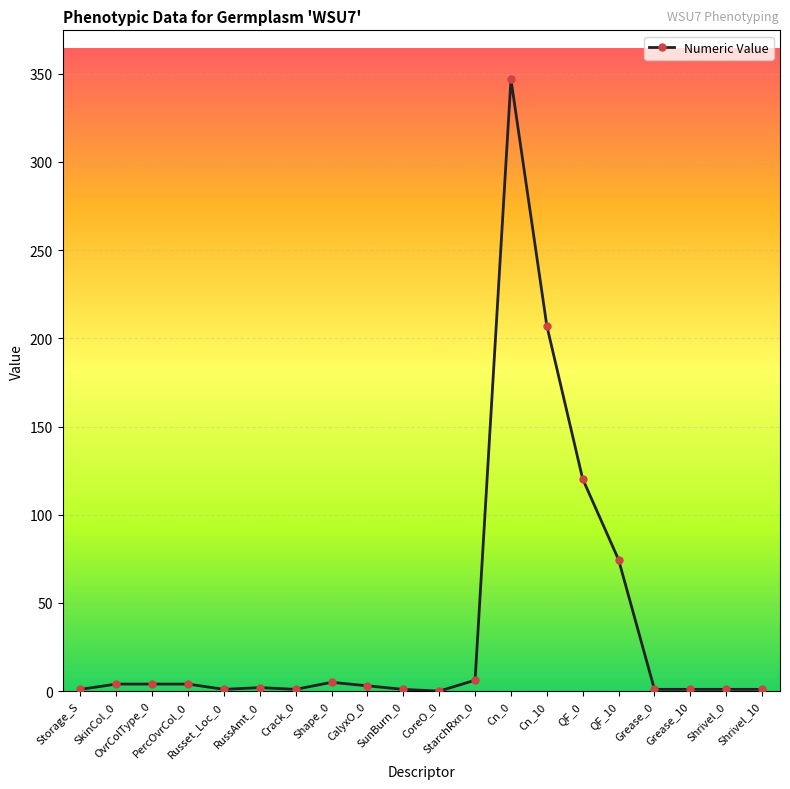

What is the difference between the maximum and minimum values?

346.8